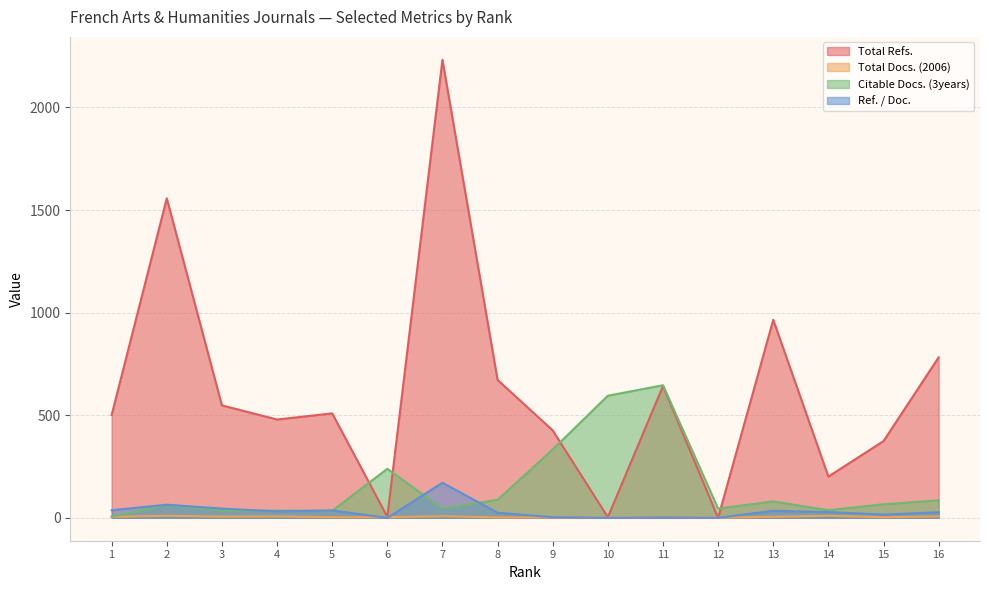

What is the difference between the maximum and minimum values in the Total Refs. series?

2232